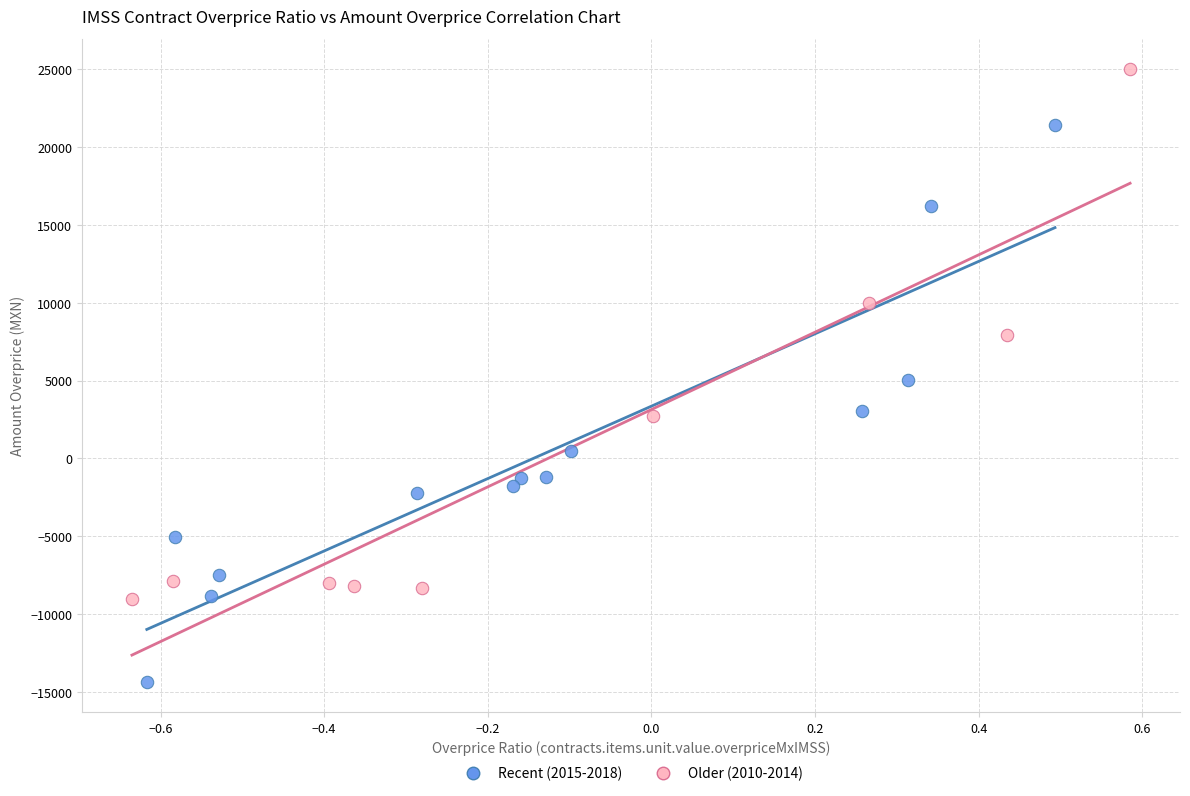

Which series has the largest Y range (max minus min)?

Recent (2015-2018)